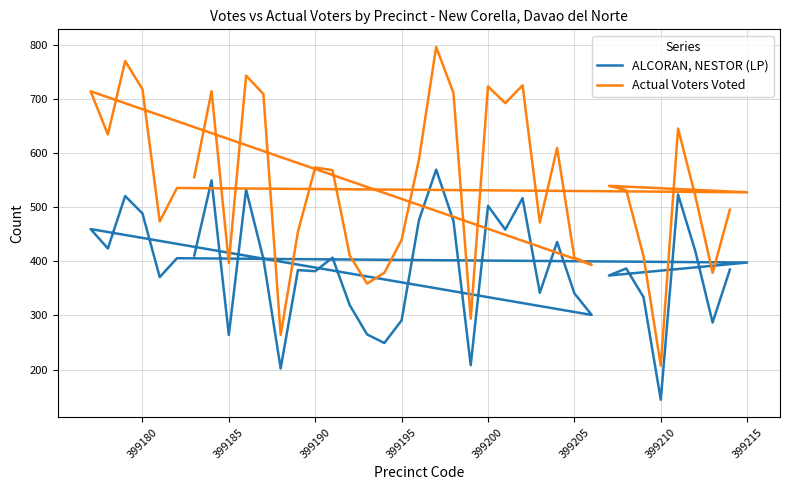

True or false: Actual Voters Voted and ALCORAN, NESTOR (LP) intersect in this chart.

False